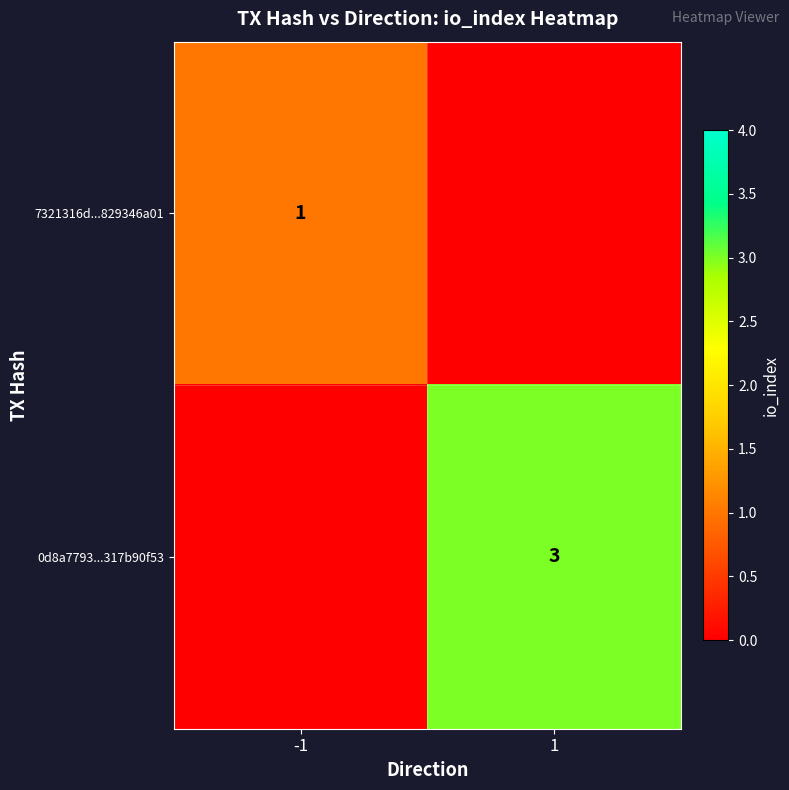

Is the value of 7321316d...829346a01 at -1 greater than the value of 0d8a7793...317b90f53 at 1?

No